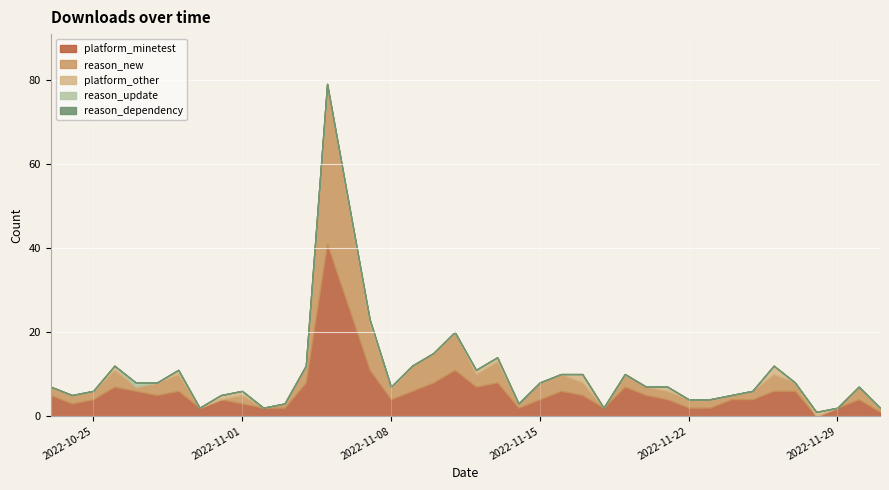

How many lines are shown in the chart?

5